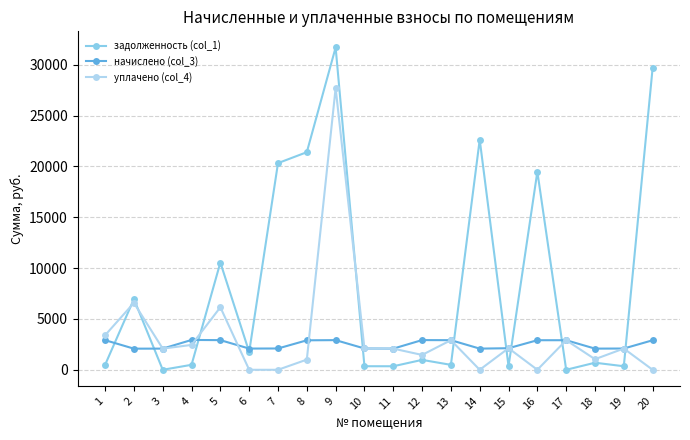

Rank the series at 9 from highest to lowest value.

задолженность (col_1), уплачено (col_4), начислено (col_3)